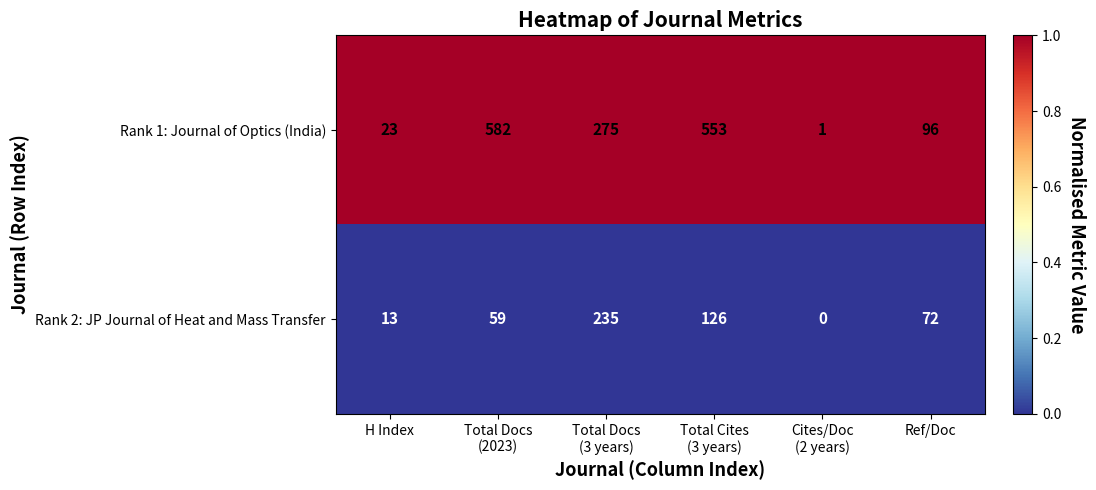

Which category has the lowest value across all series?

Cites/Doc
(2 years)